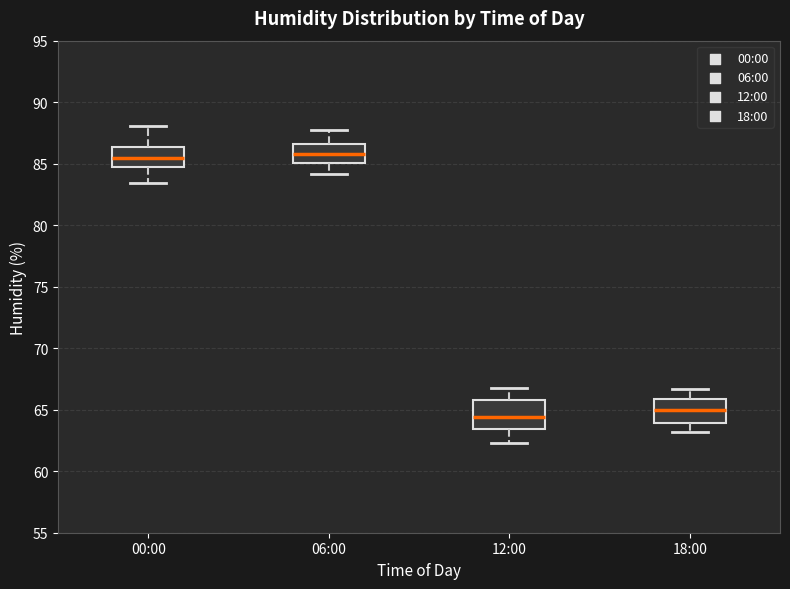

Reading left to right, transcribe this box plot: for each box, give where its median line is, the range the box spans, and where its two whiskers end, as read against the y-axis. The values are not printed on the chart, so give them approximately, as read against the axis.

00:00: median 85.5, box 84.5 to 86.5, whiskers 83.5 to 88.0
06:00: median 86.0, box 85.0 to 86.5, whiskers 84.0 to 87.5
12:00: median 64.5, box 63.5 to 66.0, whiskers 62.5 to 67.0
18:00: median 65.0, box 64.0 to 66.0, whiskers 63.0 to 66.5